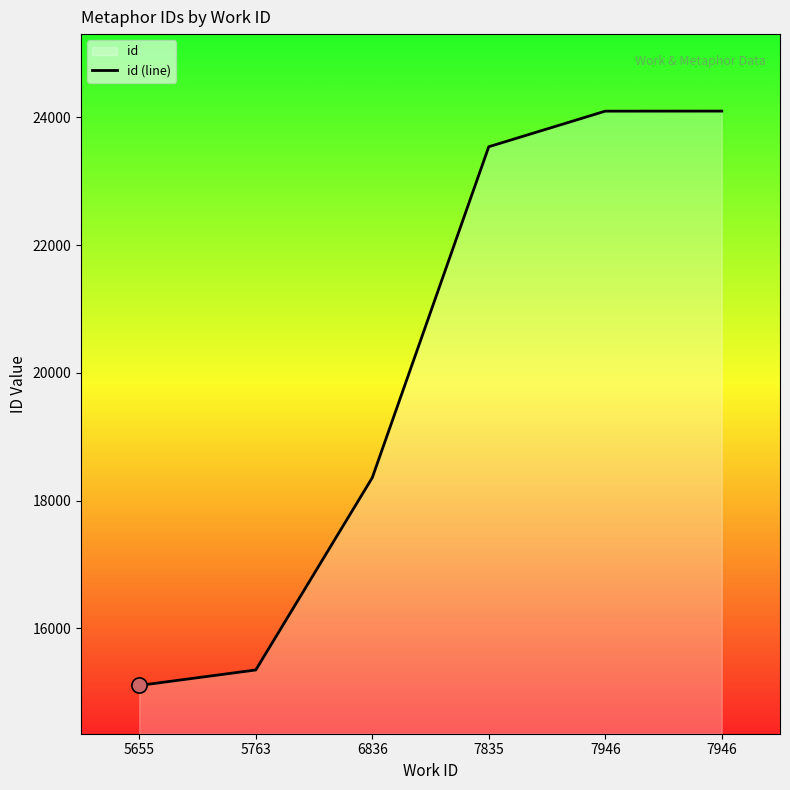

What is the change in value from 5655 to 7946?

+8988